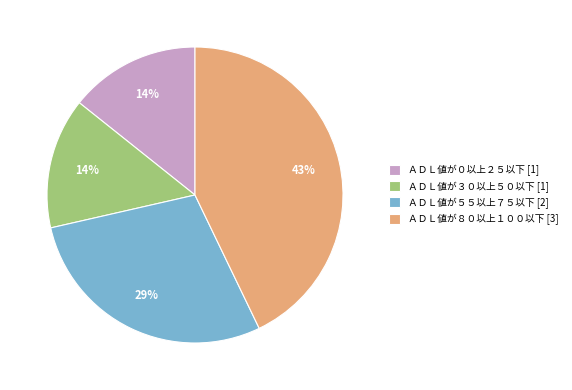

Do ＡＤＬ値が３０以上５０以下 and ＡＤＬ値が５５以上７５以下 together represent more than half of the pie?

No